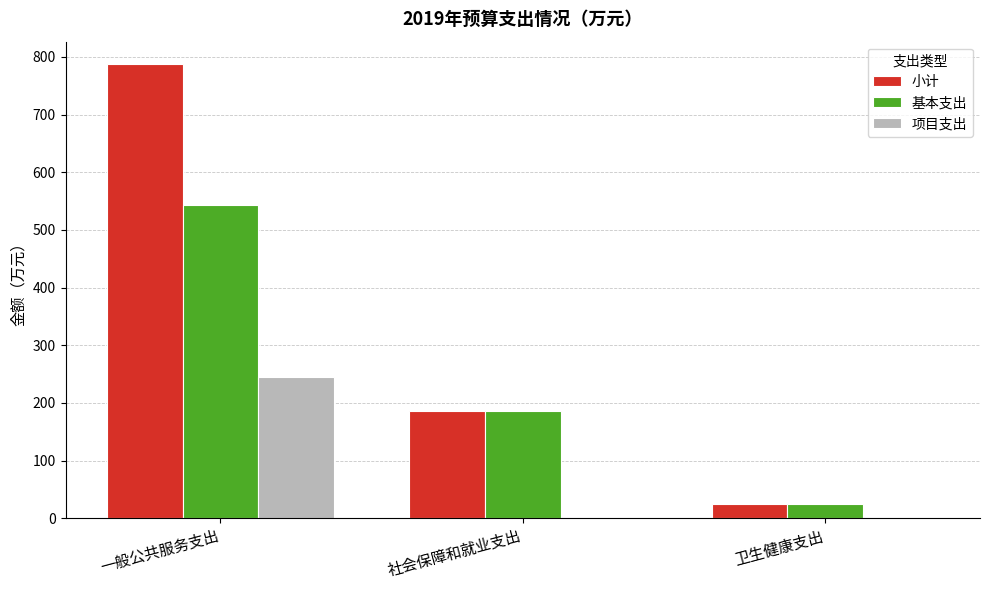

True or false: 项目支出 has a value of 0.0 at 社会保障和就业支出.

True